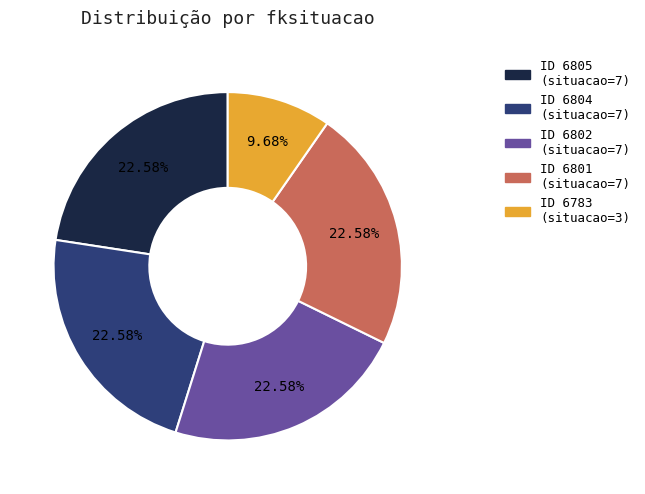

Is there a majority slice in this chart?

No